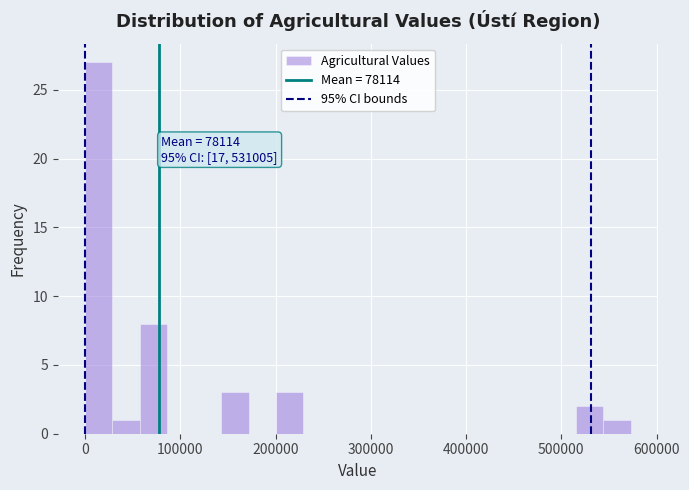

Read against the x-axis, roughly where is the centre of the tallest bar?

10000